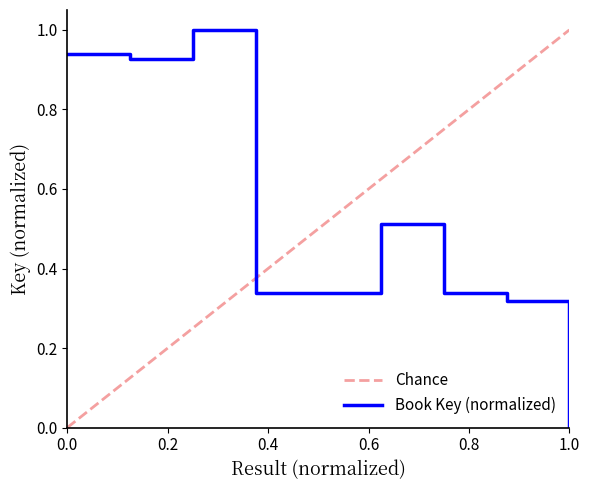

At which category does the data reach its first local peak?

3